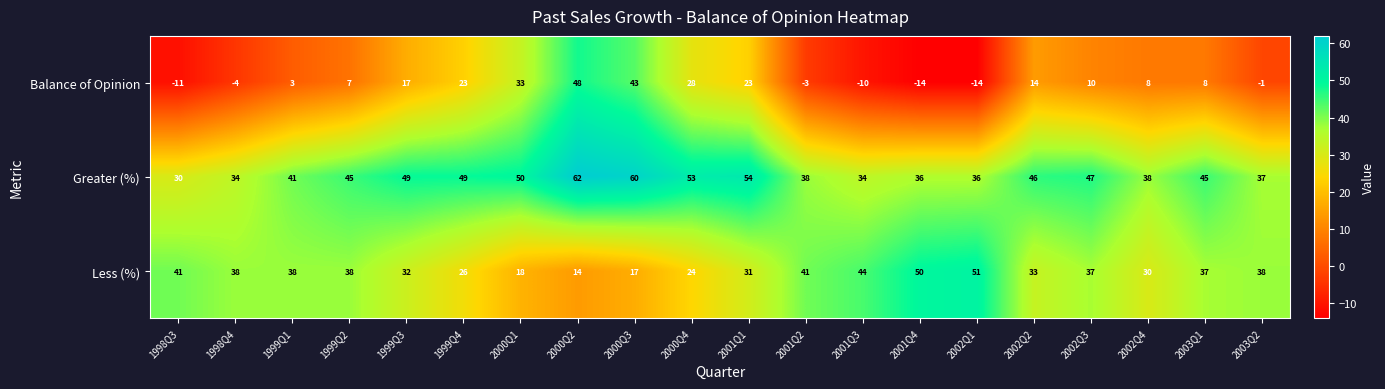

What is the sum of the Greater (%) values at 2000Q4 and 1999Q2?

98